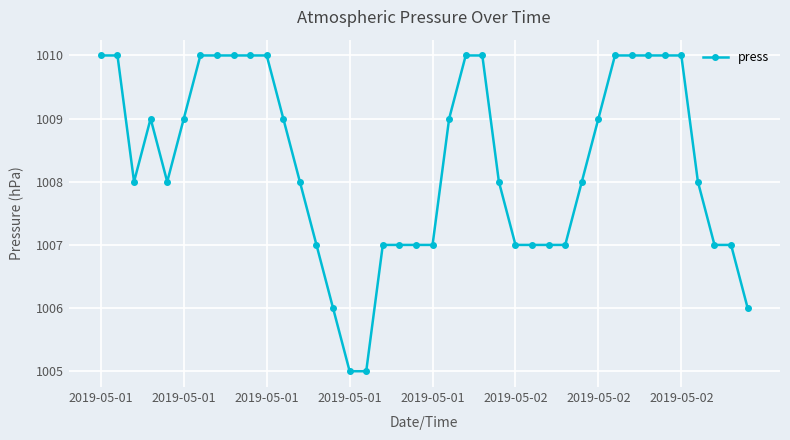

How many data points does each series have?

40